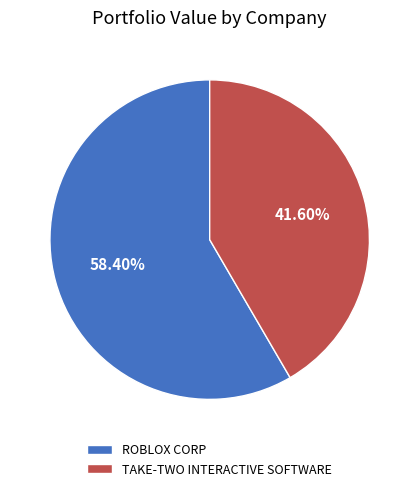

What is the majority slice?

ROBLOX CORP